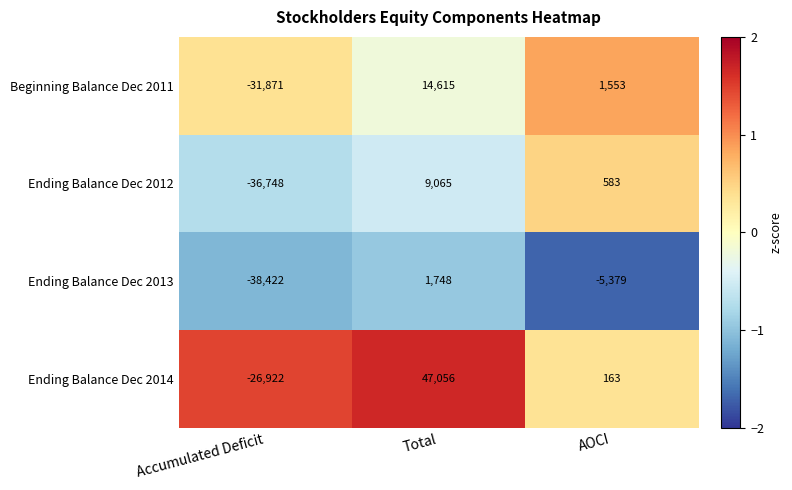

Which category has the highest value across all series?

Total